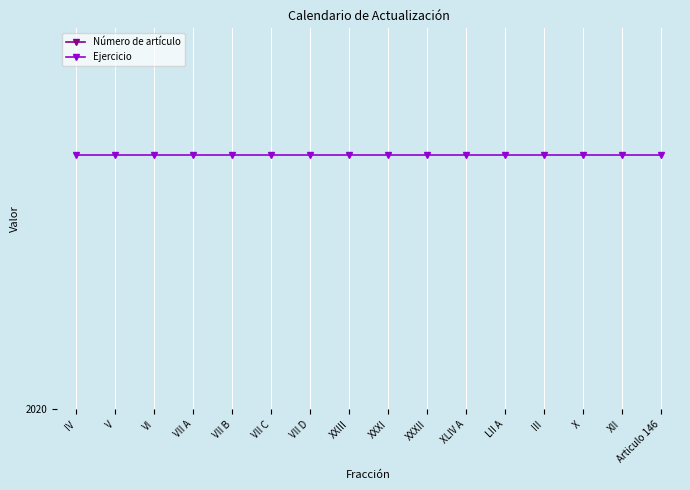

At how many categories does at least one series exceed 1936?

16